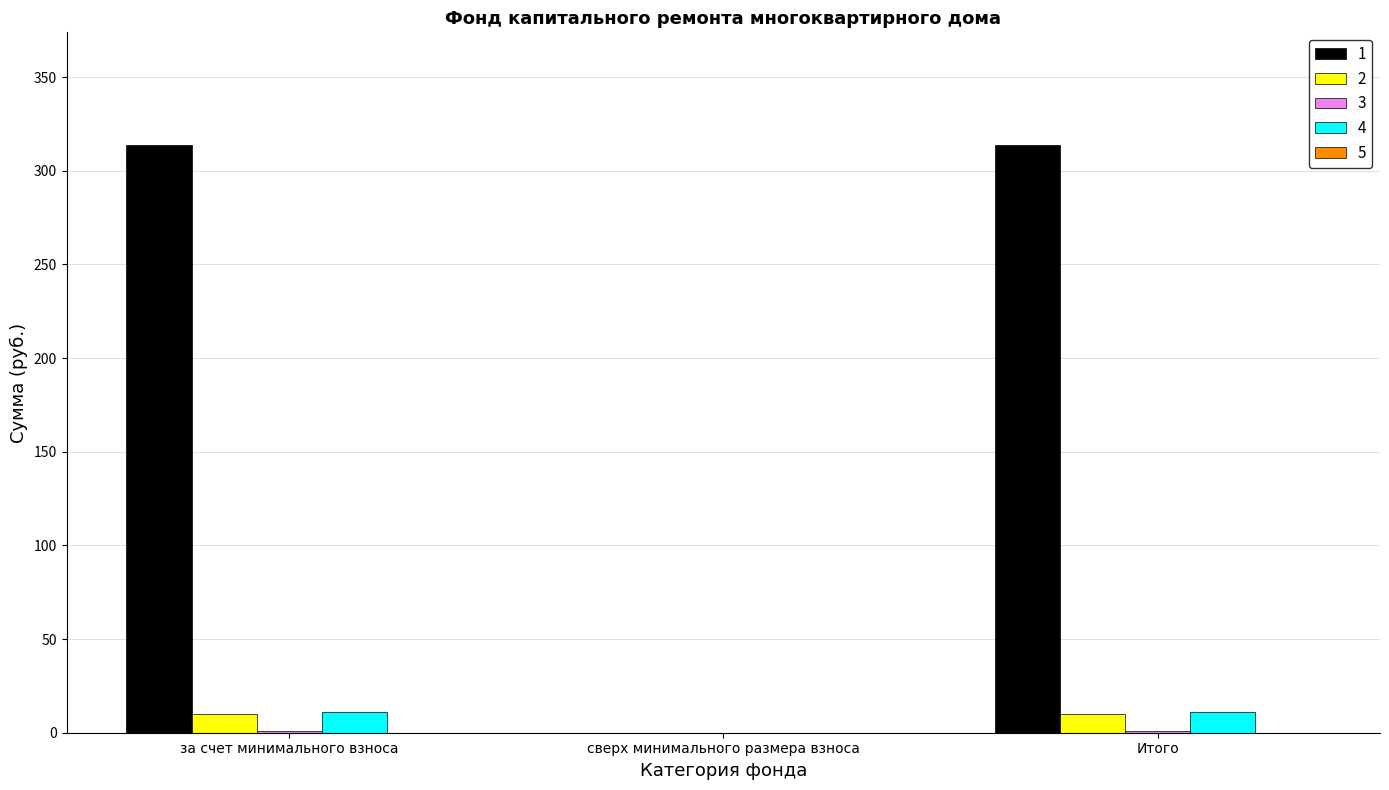

The 1 series shows 209.2 at за счет минимального взноса. True or false?

False